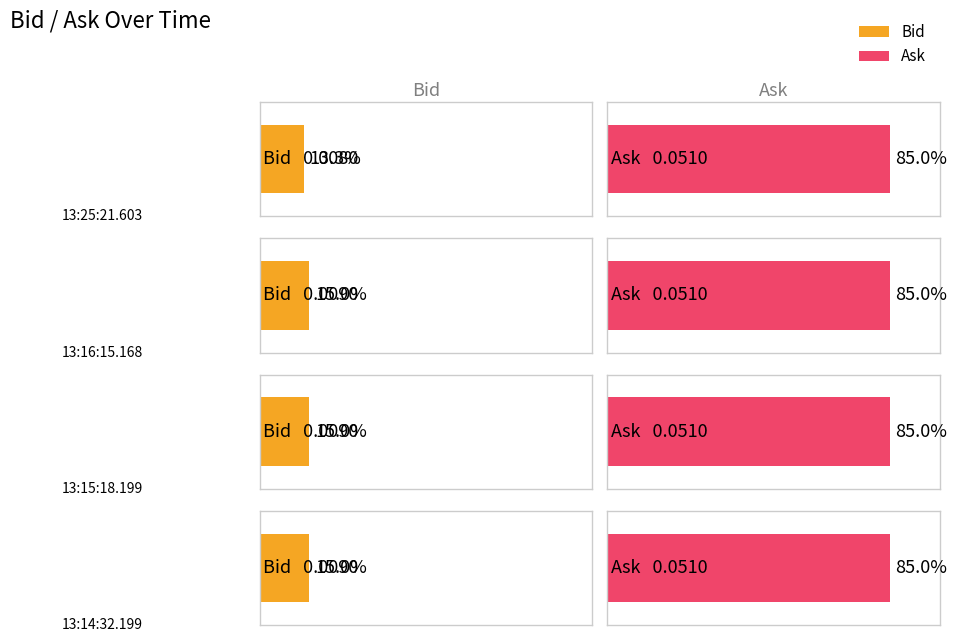

How many series are shown in this chart?

2